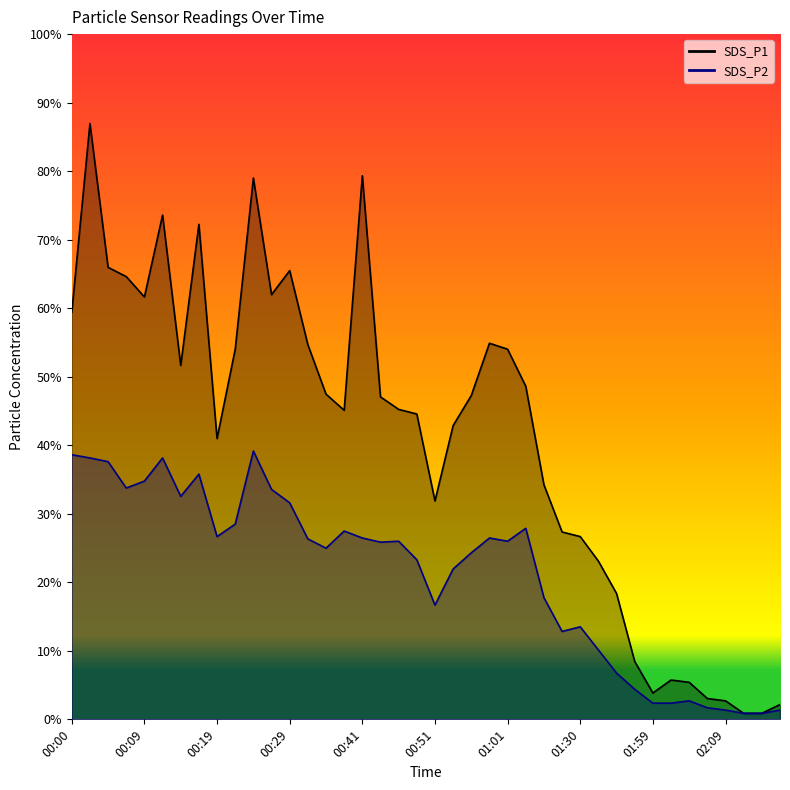

Reading right to left, what are all the values shown in this chart?

SDS_P1: 0.3	0.1	0.1	0.4	0.5	0.8	0.8	0.6	1.2	2.7	3.4	4.0	4.0	5.1	7.2	8.0	8.1	7.0	6.3	4.7	6.6	6.7	7.0	11.8	6.7	7.0	8.1	9.7	9.2	11.7	8.0	6.1	10.7	7.7	10.9	9.1	9.6	9.8	12.9	8.8
SDS_P2: 0.2	0.1	0.1	0.2	0.2	0.4	0.3	0.3	0.7	1.0	1.5	2.0	1.9	2.6	4.1	3.9	3.9	3.6	3.2	2.5	3.5	3.9	3.8	3.9	4.1	3.7	3.9	4.7	5.0	5.8	4.2	4.0	5.3	4.8	5.7	5.2	5.0	5.6	5.7	5.7